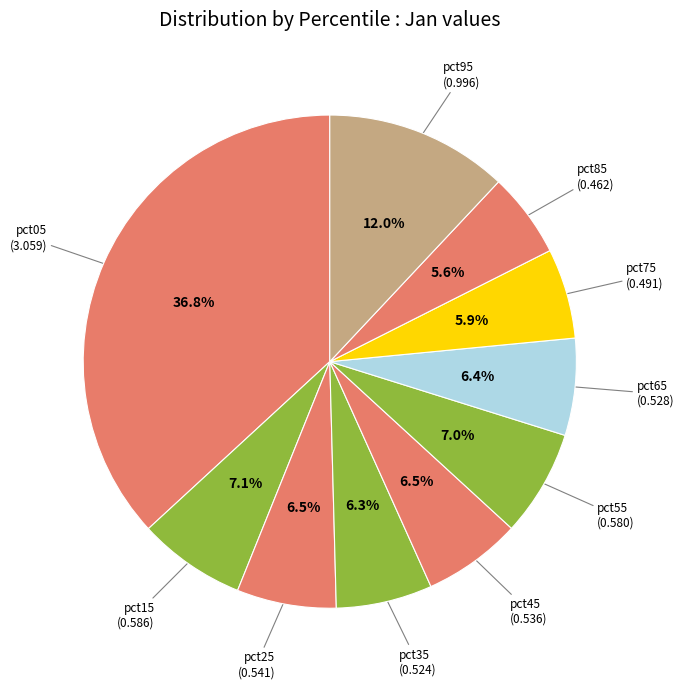

What is the smallest slice in the pie chart?

pct85